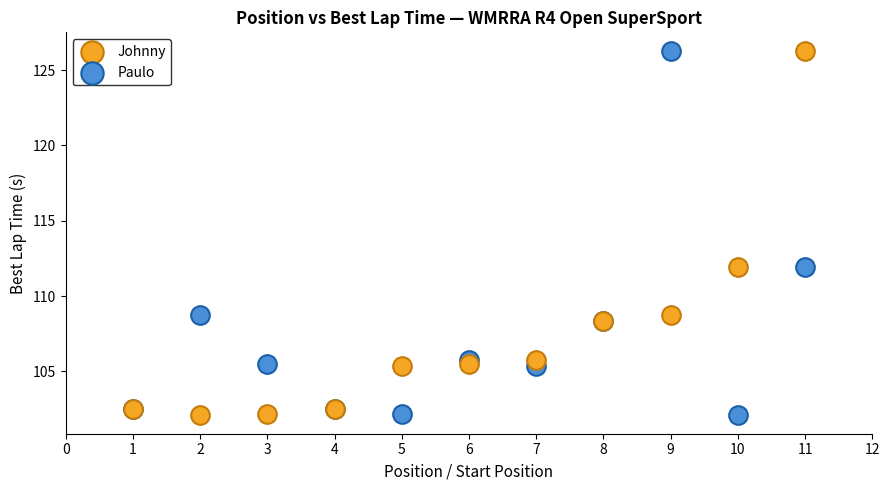

What are all the series names shown in the legend?

Johnny, Paulo